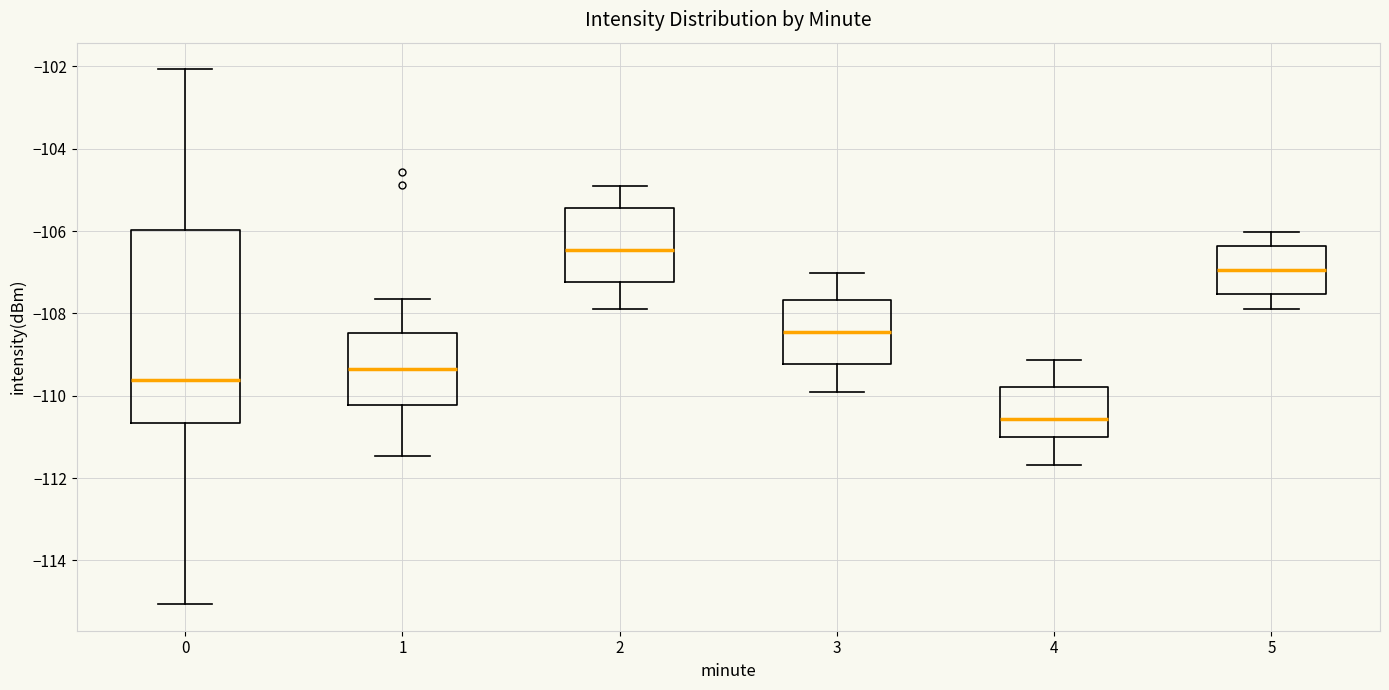

Which box has the highest median line?

2